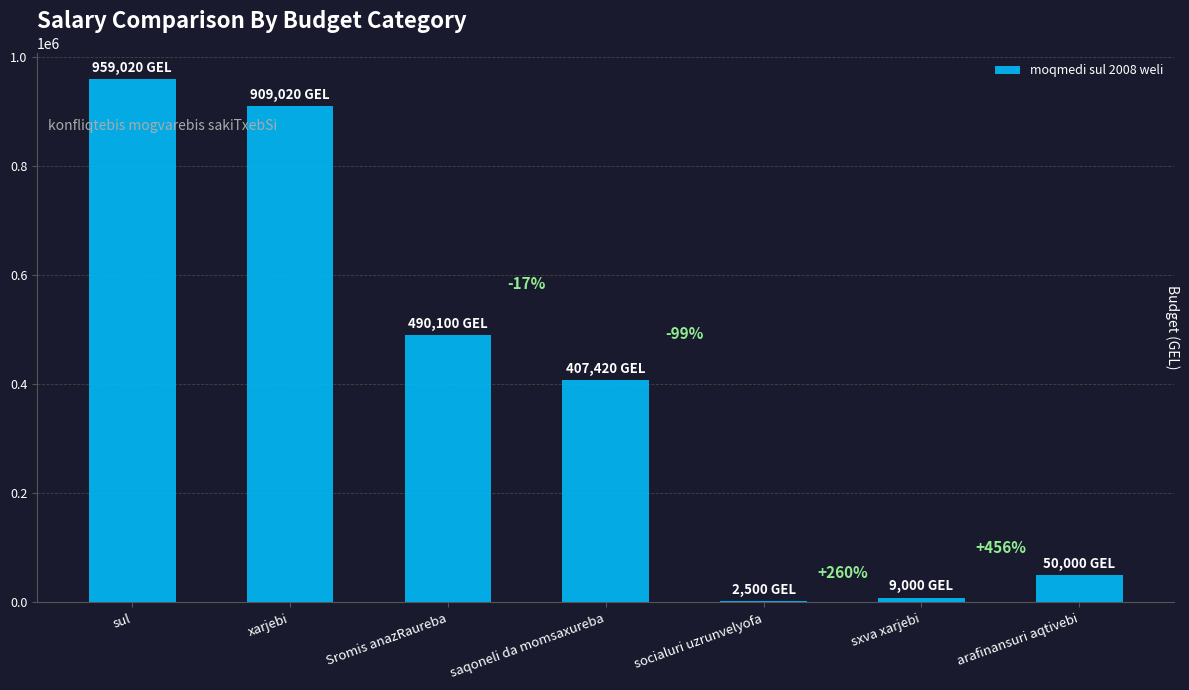

Are the bars horizontal?

No